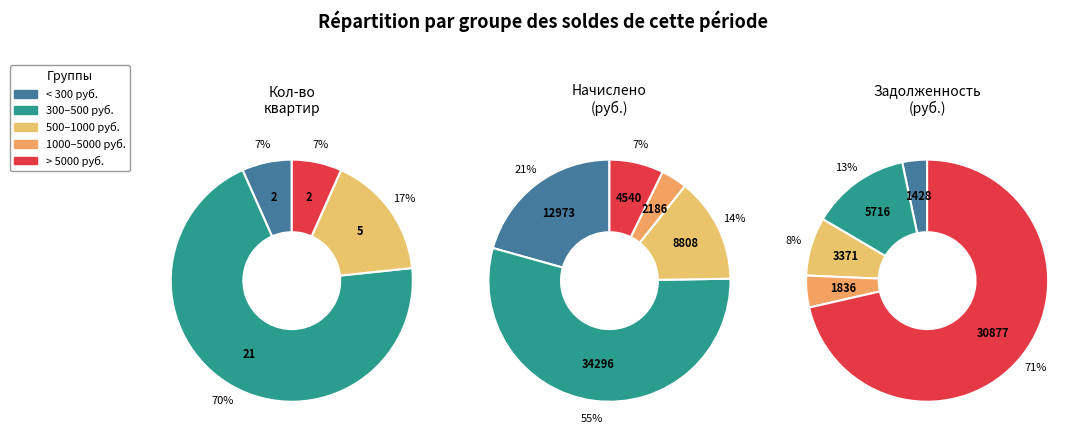

The задолженность=0 slice represents 1% of the pie. True or false?

False